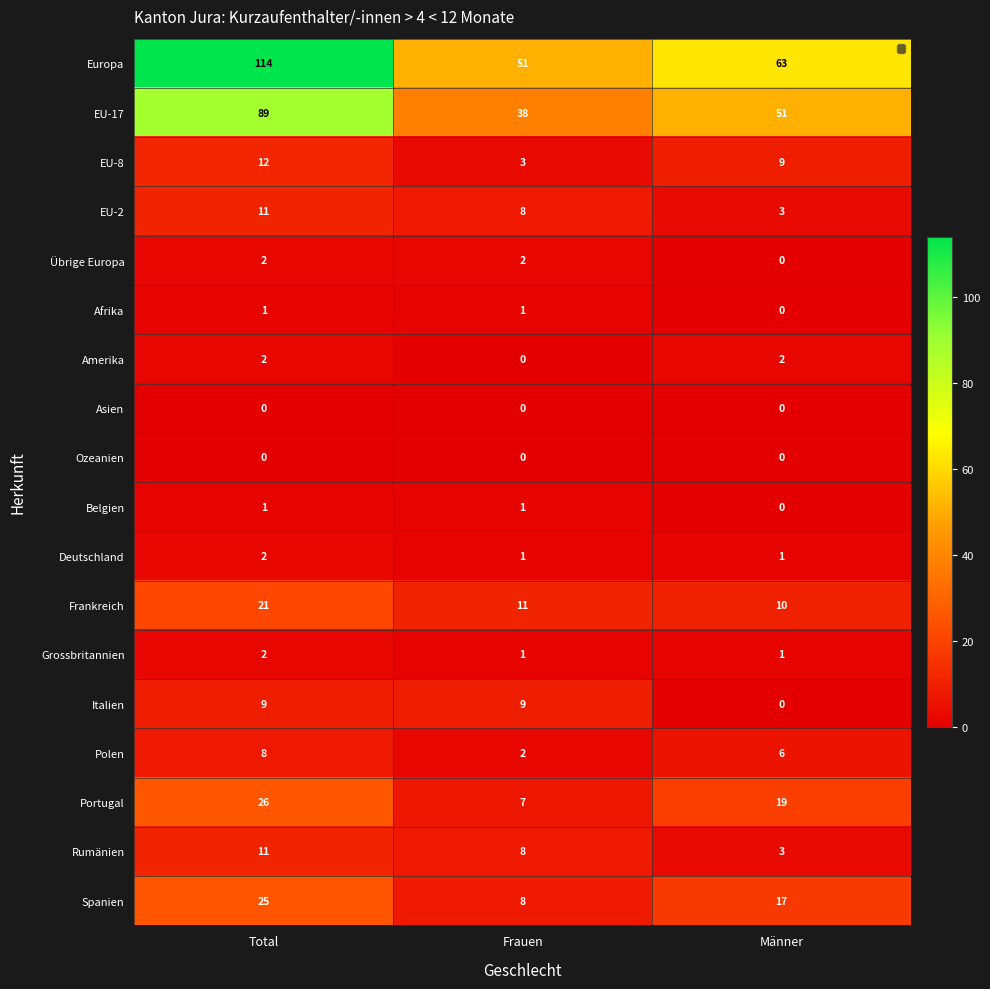

What is the difference between the Portugal values at Total and Männer?

7